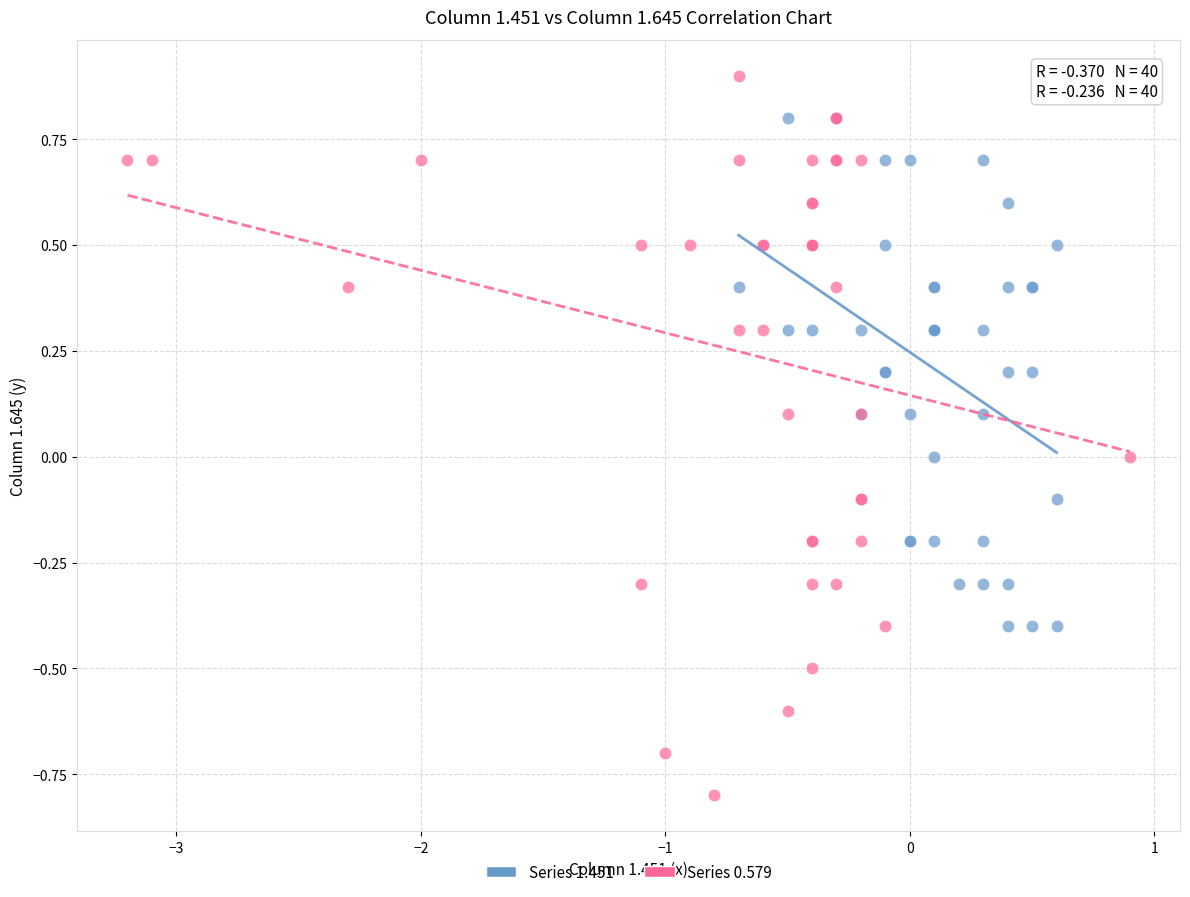

Which series contains the highest Y value?

Series 0.579